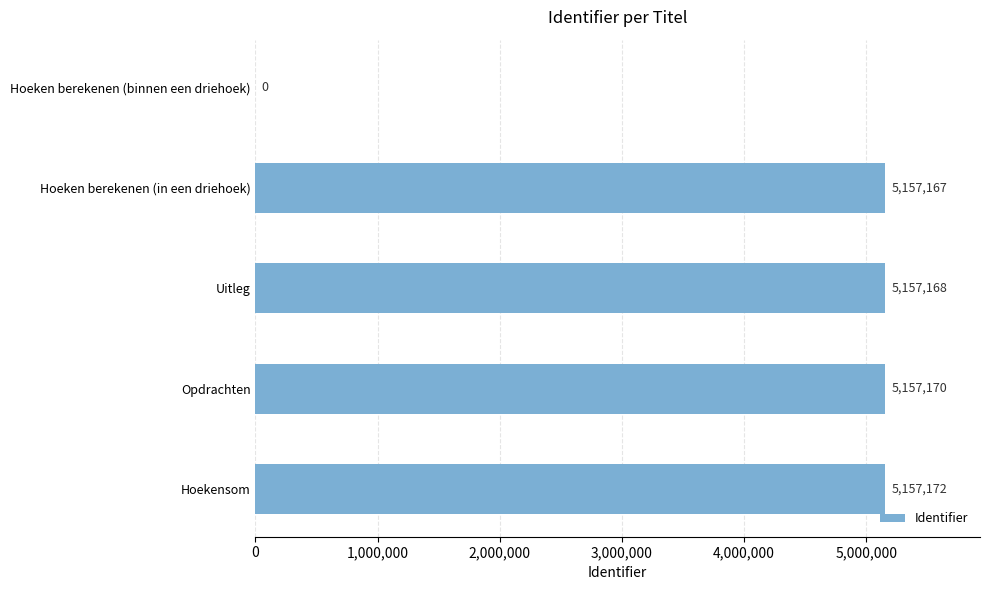

Which label corresponds to the largest value in the chart?

Hoekensom